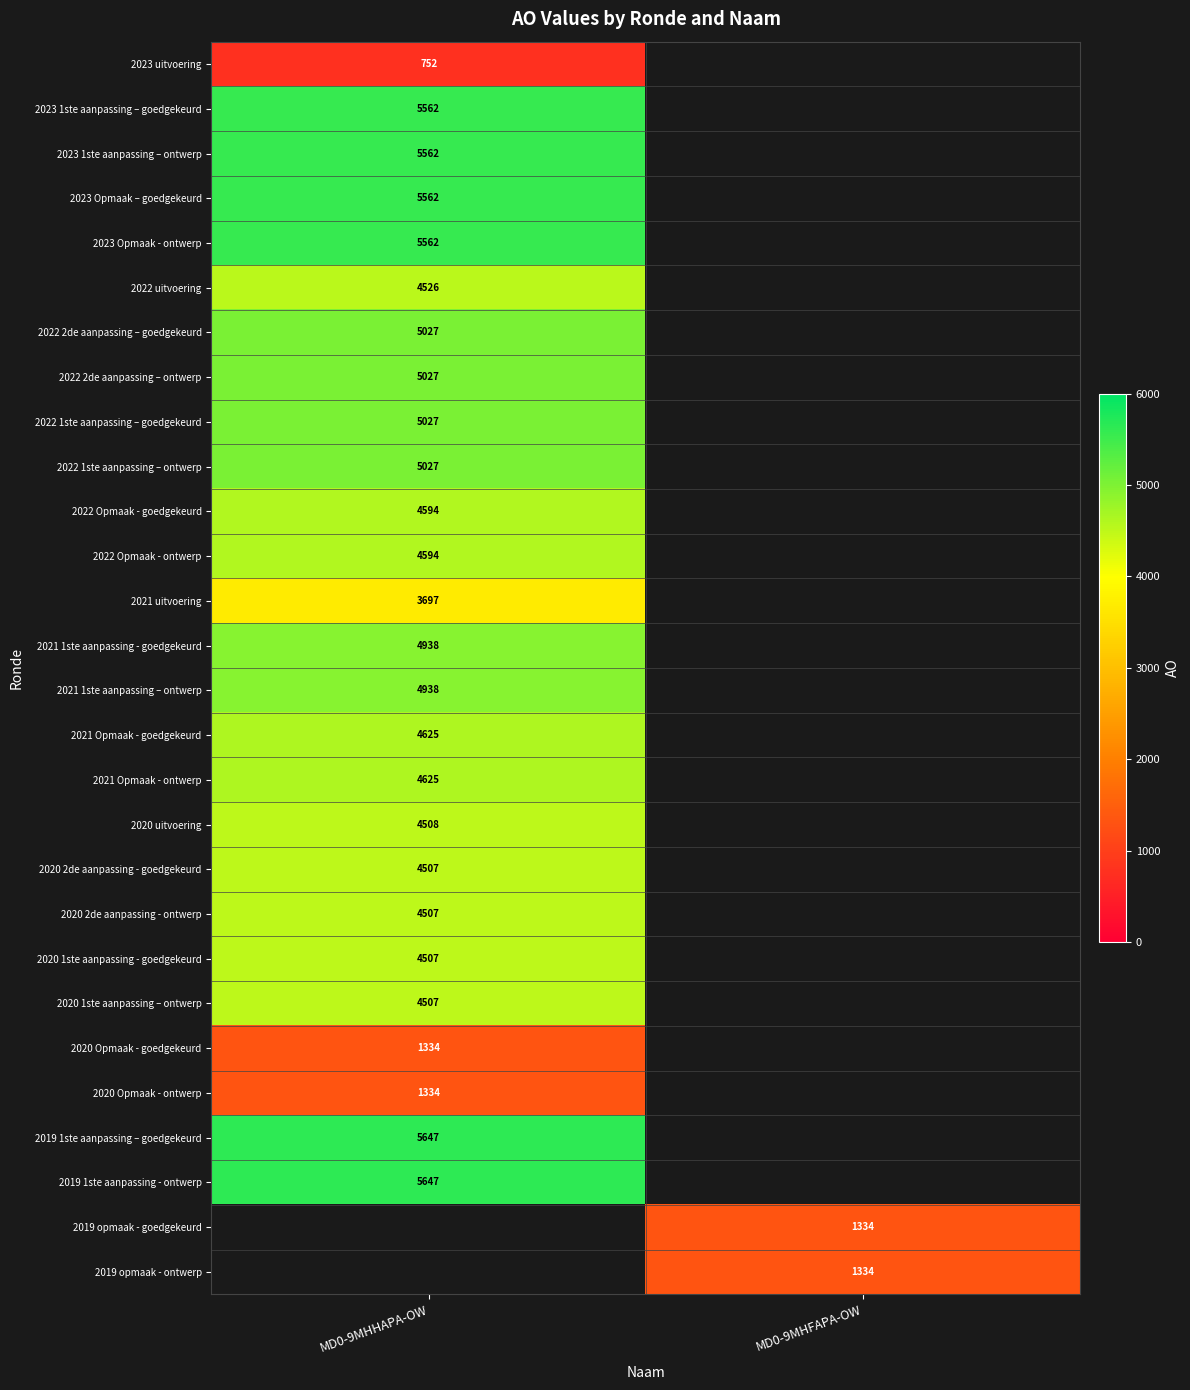

The value of 2023 Opmaak - ontwerp at MD0-9MHHAPA-OW is 5562. True or false?

True